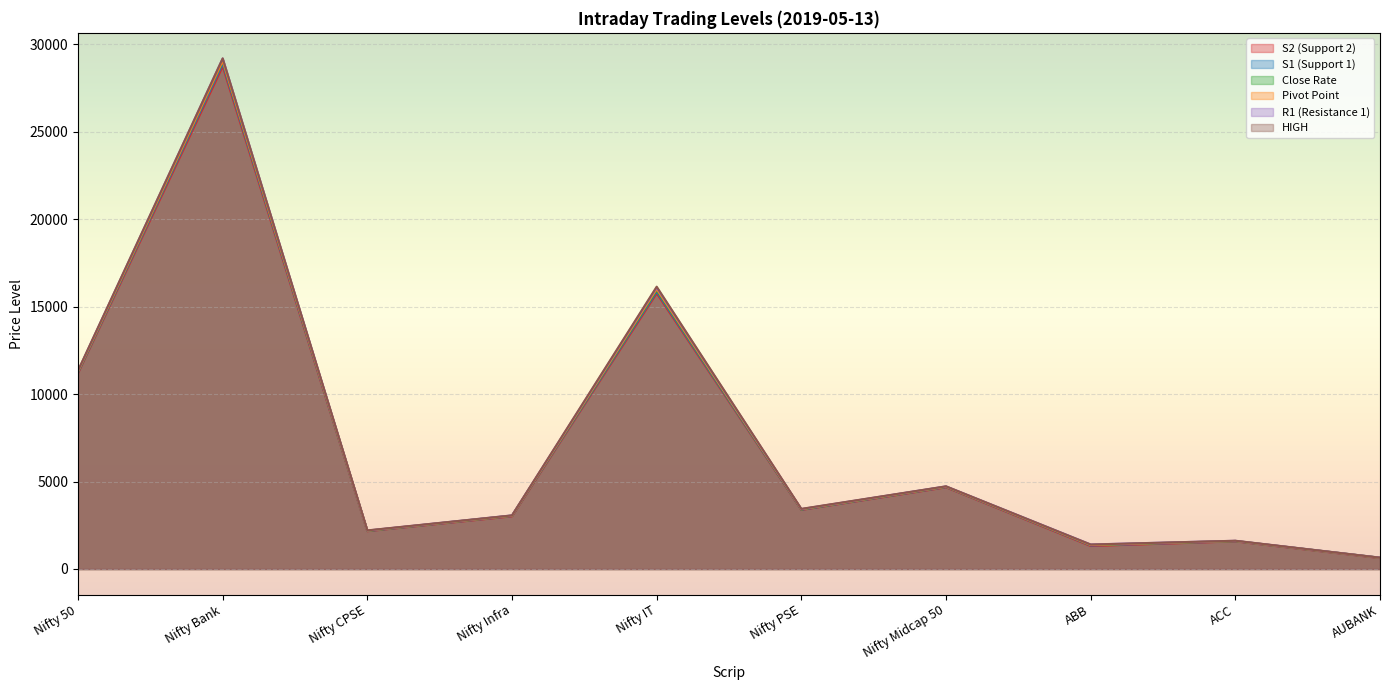

At which category does the chart reach its peak across all series?

Nifty Bank